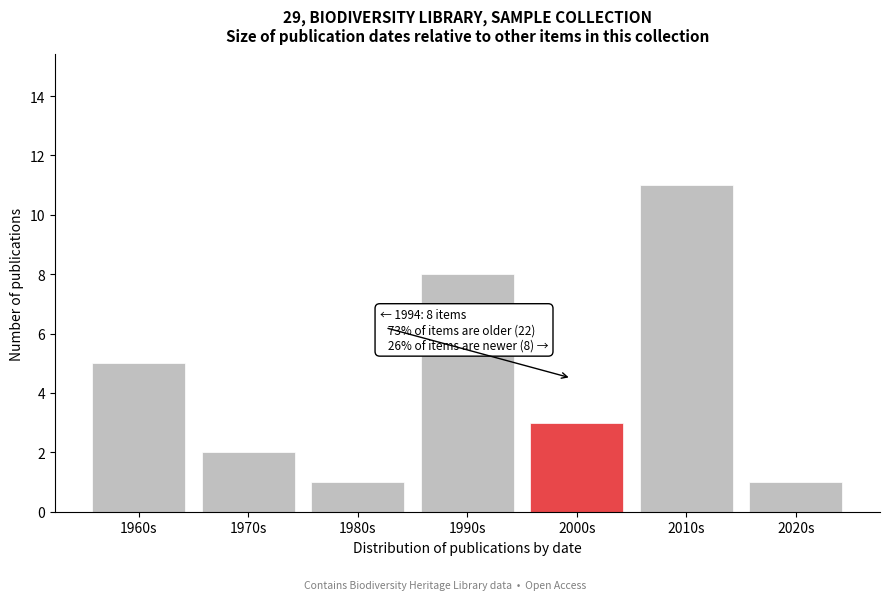

Reading right to left, extract all data points from this chart.

2020s=1	2010s=11	2000s=3	1990s=8	1980s=1	1970s=2	1960s=5